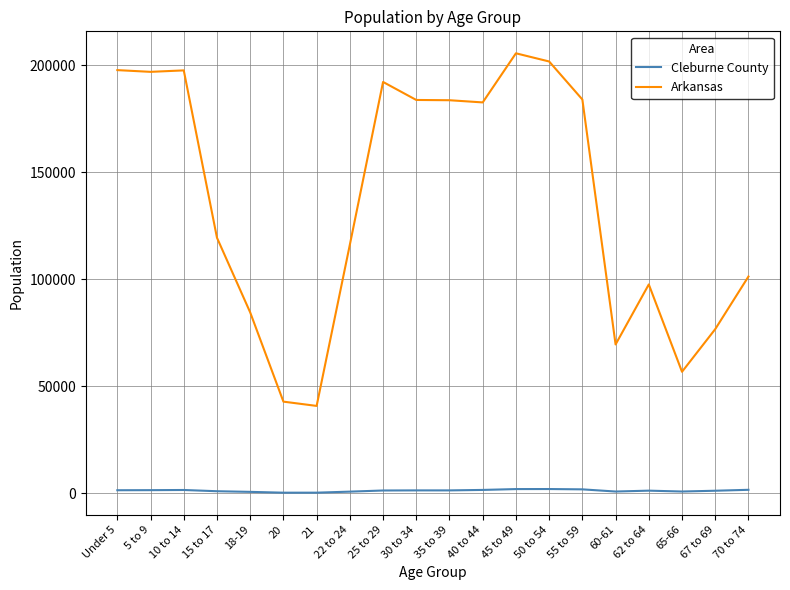

What are all the series names shown in the legend?

Cleburne County, Arkansas